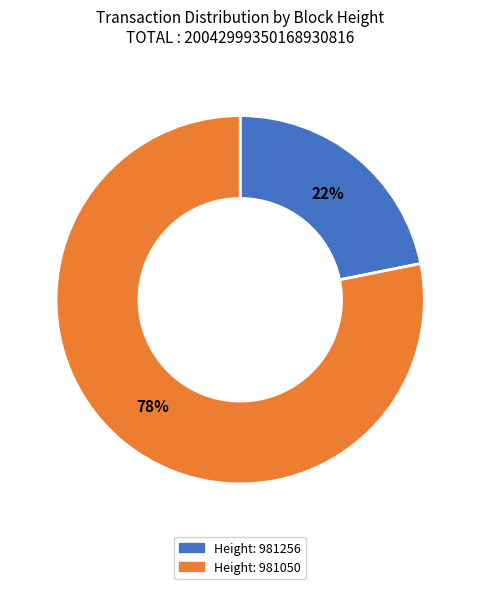

To the nearest percent, what is the average slice percentage?

50%